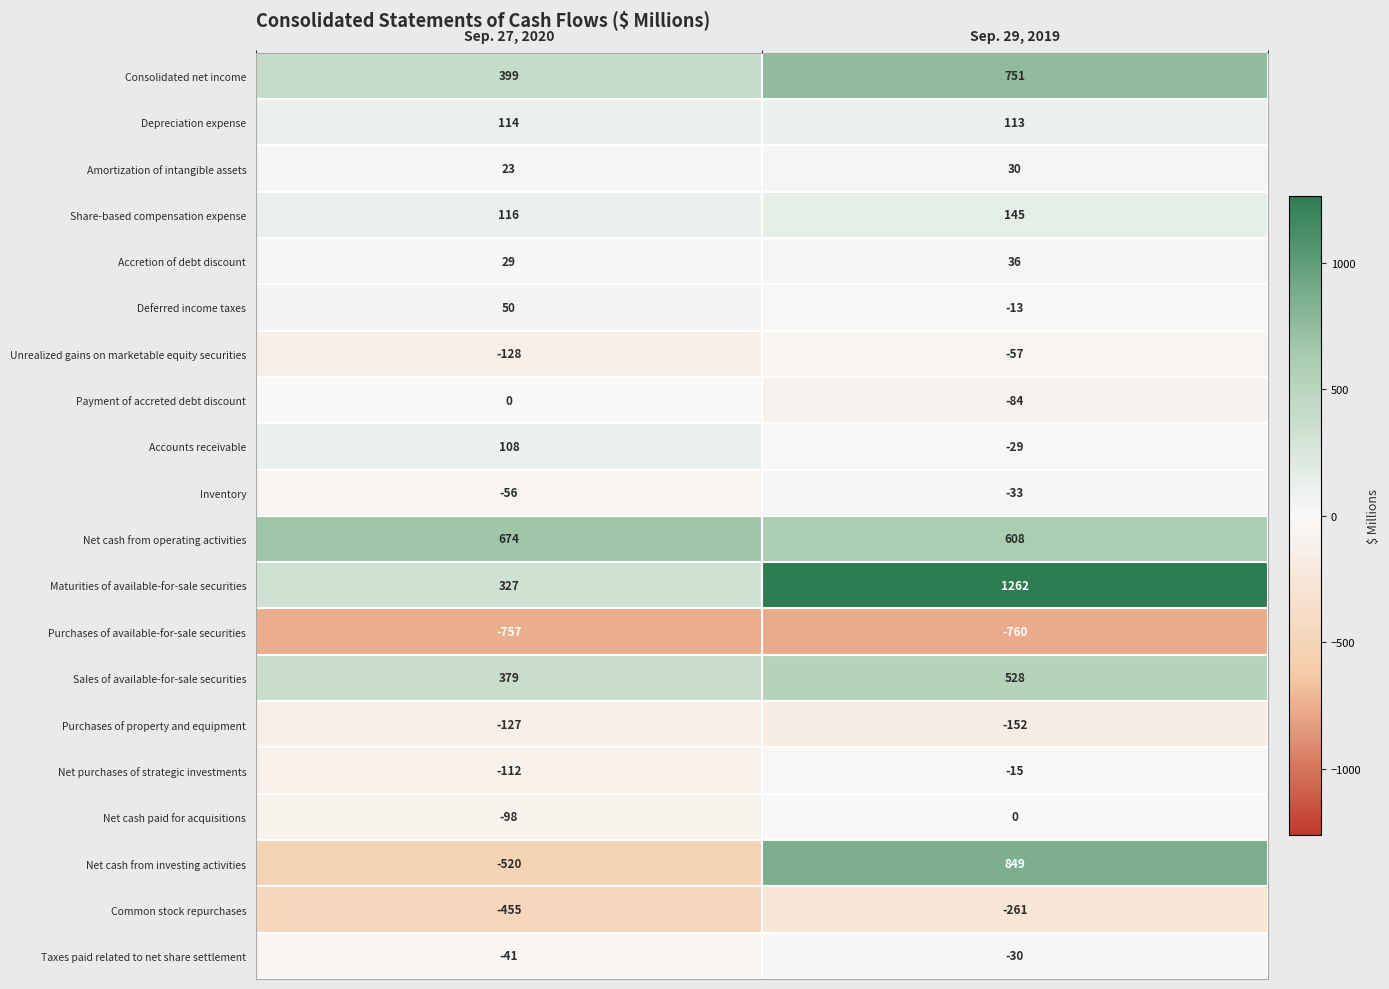

What is the highest value of the Accretion of debt discount series?

36